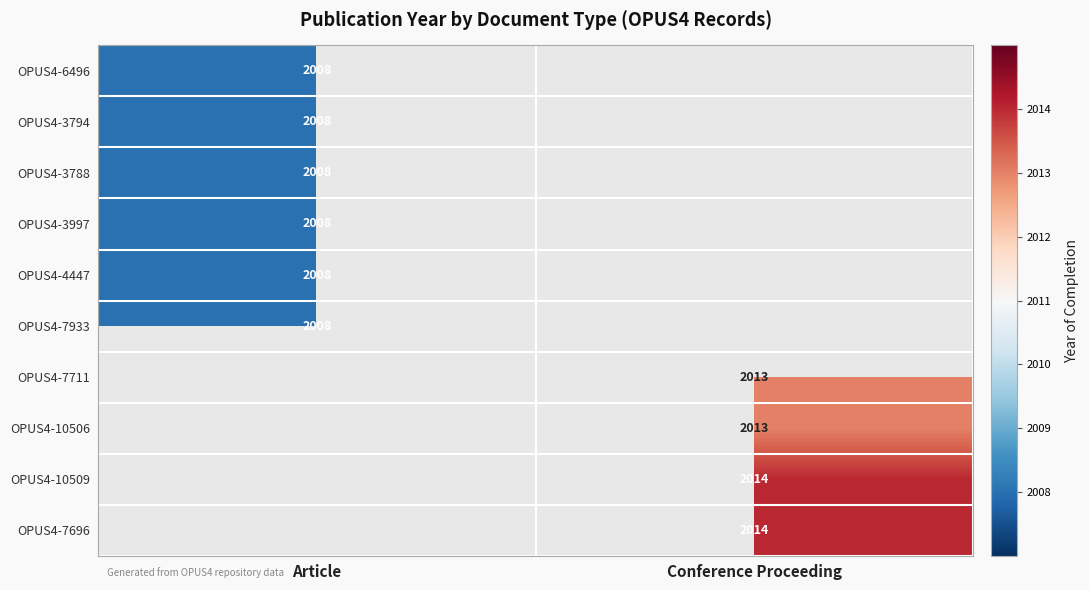

The OPUS4-7933 series shows 2008 at Article. True or false?

True